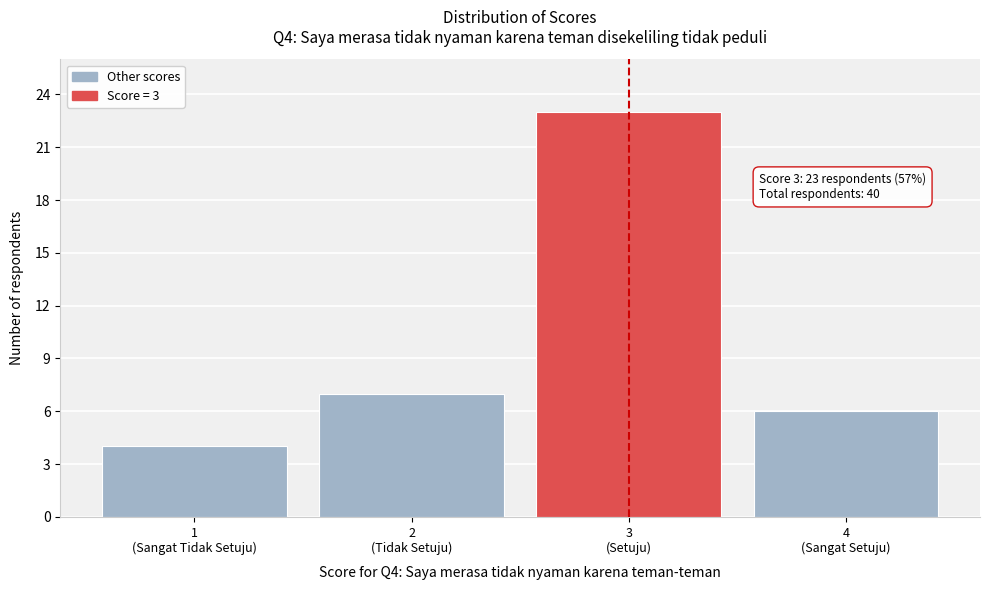

Reading left to right, transcribe all the data shown in this chart.

4	7	23	6